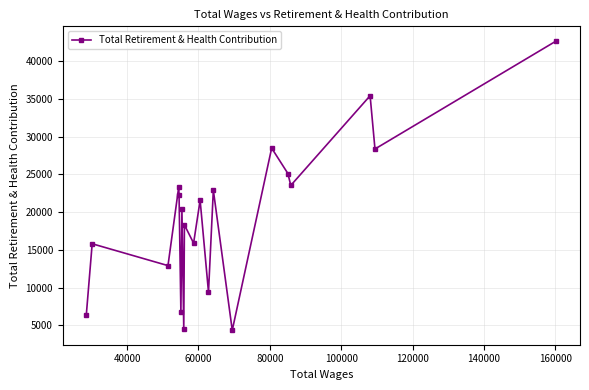

What is the difference between the second highest and minimum values?

31045